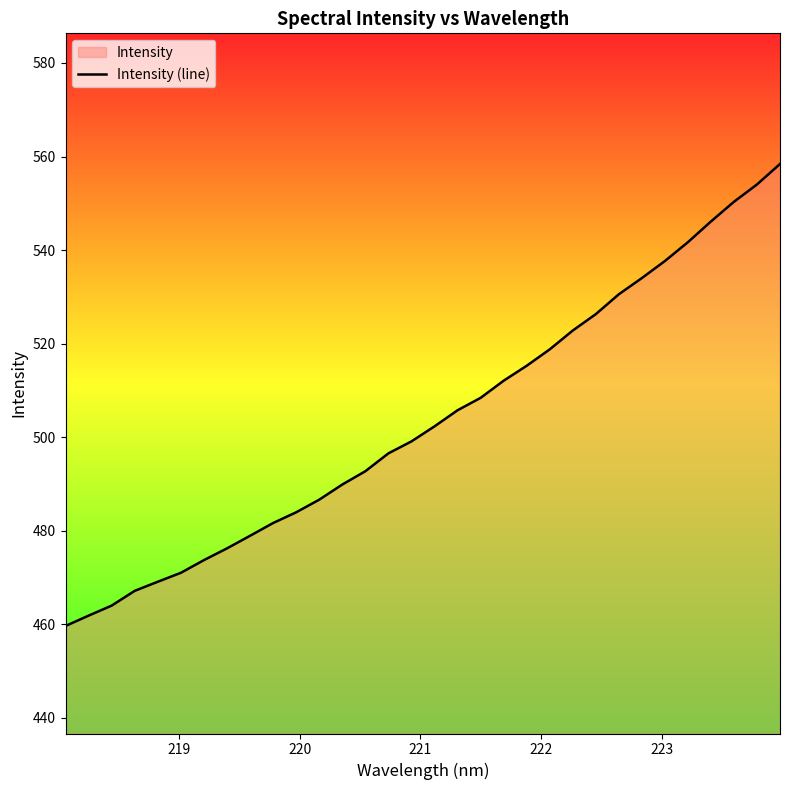

What is the difference between the maximum and minimum values?

98.7